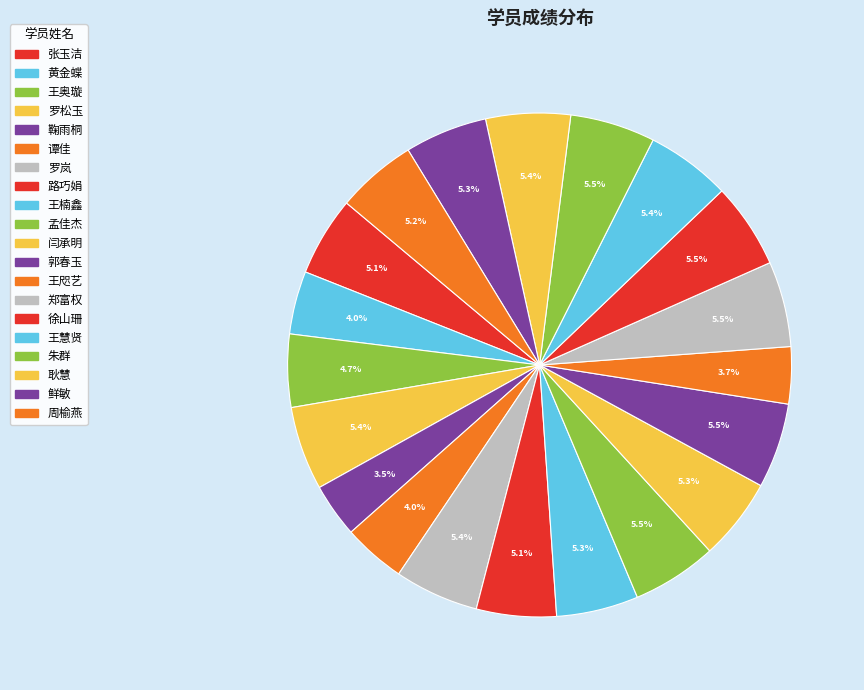

How many slices are in this pie chart?

20